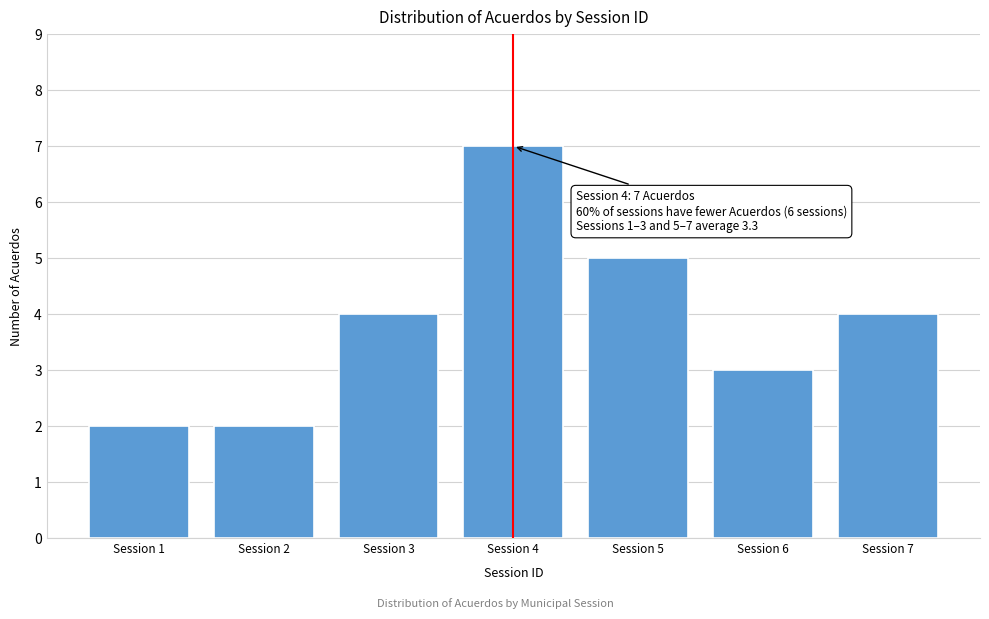

Reading left to right, list all the values displayed in this chart.

Session 1=2	Session 2=2	Session 3=4	Session 4=7	Session 5=5	Session 6=3	Session 7=4